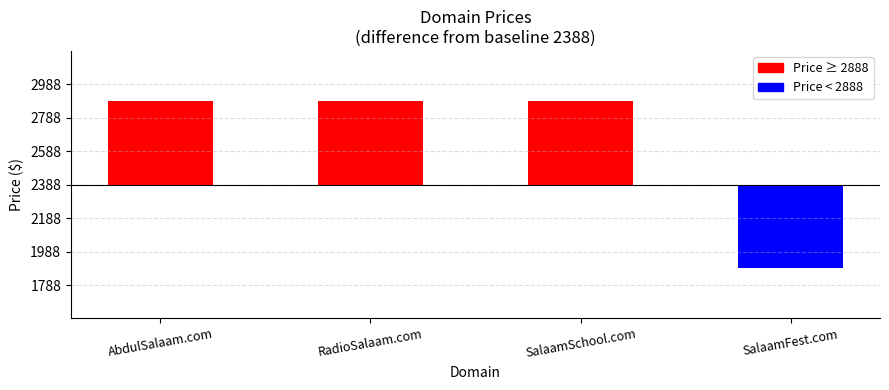

The value at SalaamFest.com is -500. True or false?

True